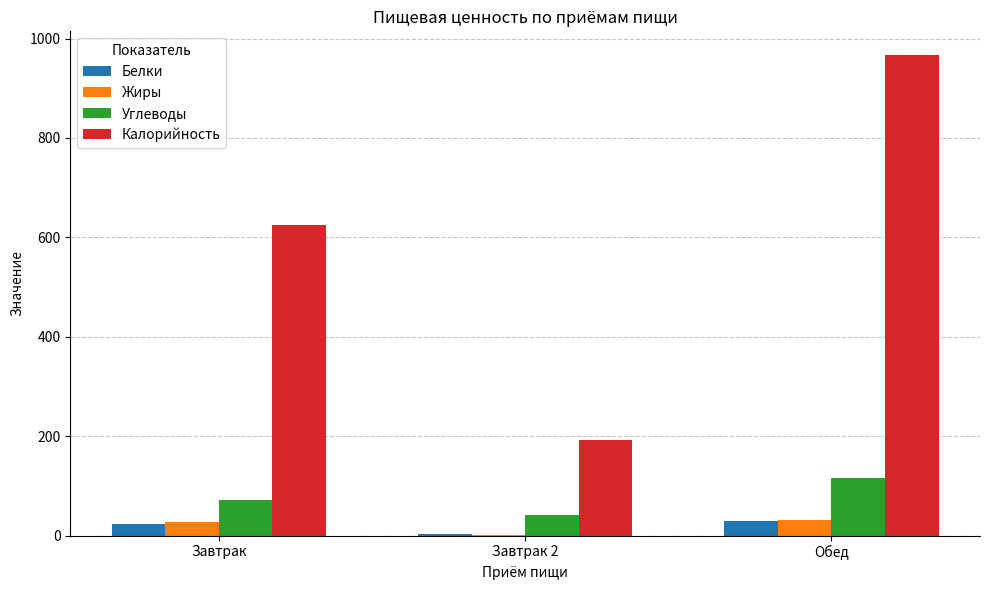

How many distinct data groups are displayed?

4